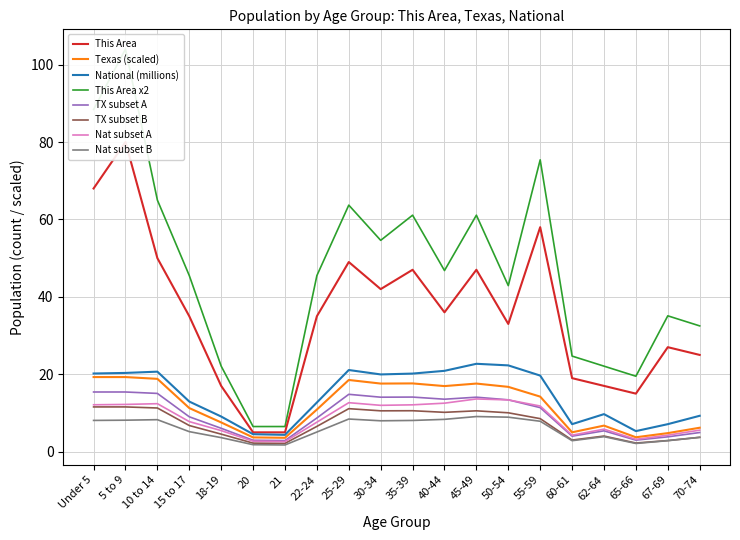

True or false: National (millions) and Texas (millions) intersect in this chart.

False